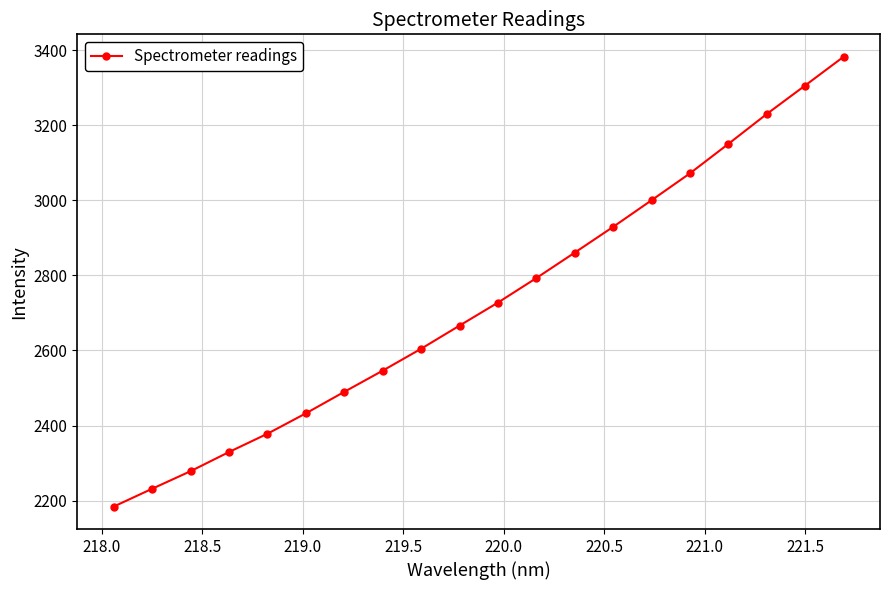

What is the average value?

2729.8